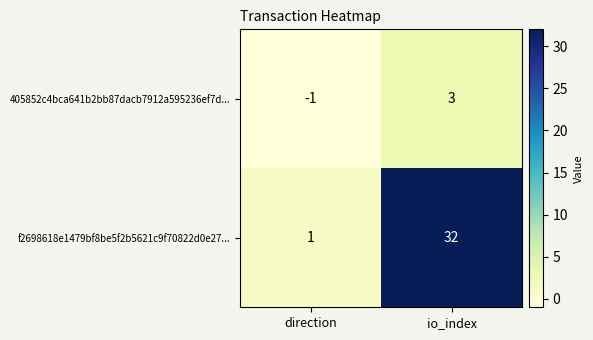

At which category is the sum across all series the highest?

io_index